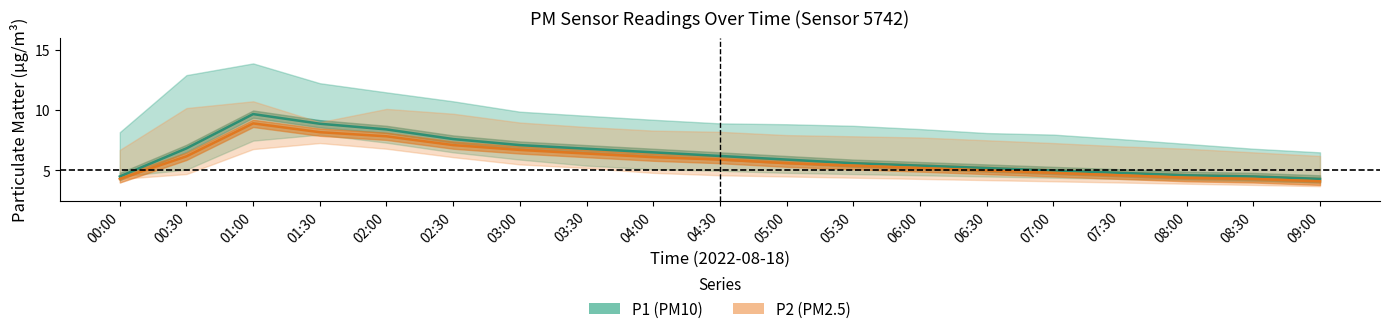

At how many categories does at least one series exceed 3?

19